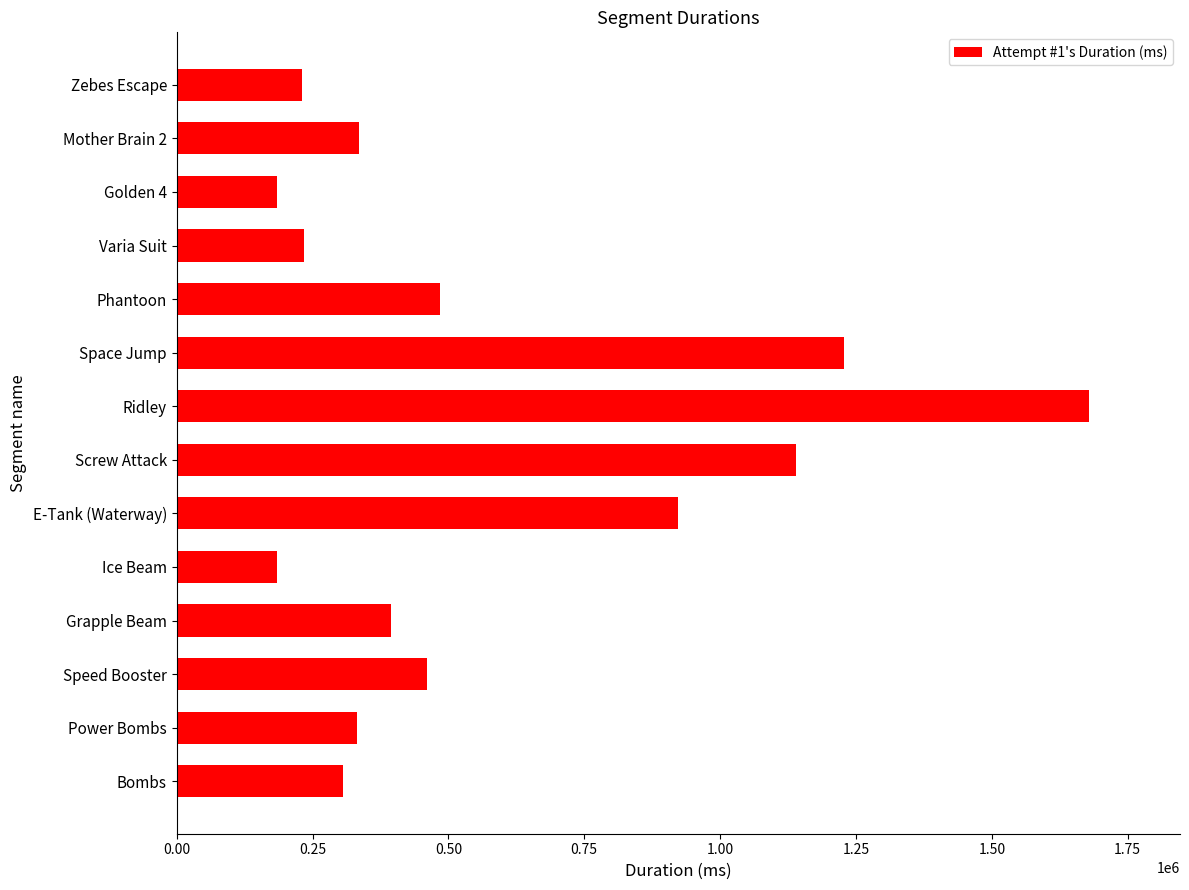

Which has a higher value, Golden 4 or Grapple Beam?

Grapple Beam